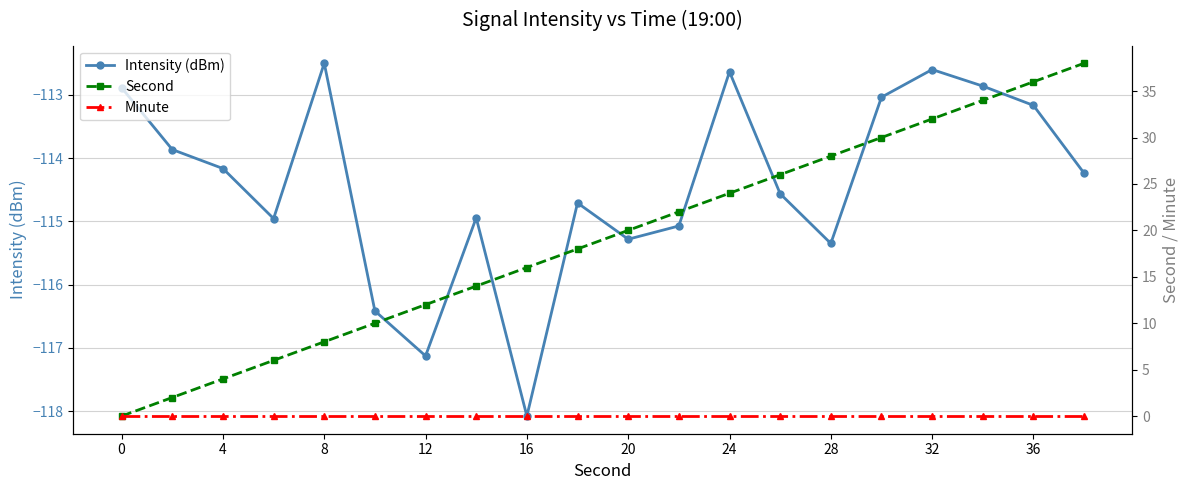

At which category is the sum across all series the highest?

19